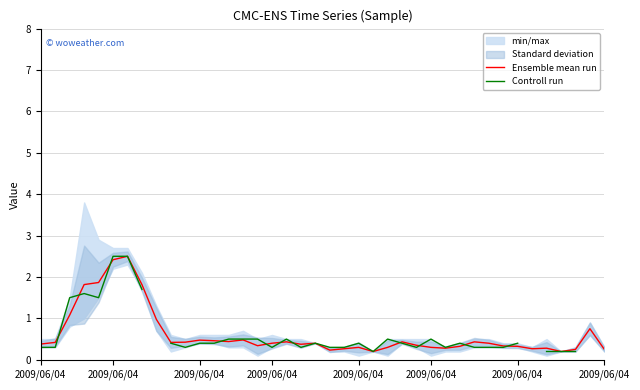

True or false: Ensemble mean run and Controll run intersect in this chart.

True